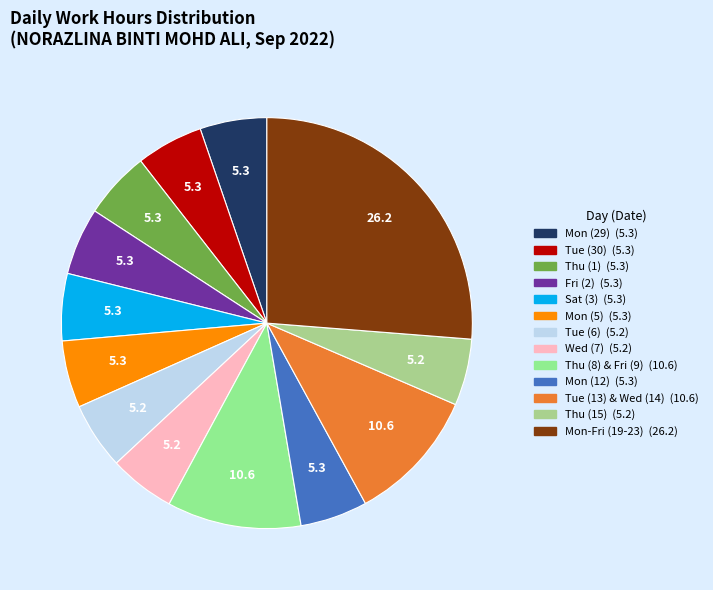

How many segments does this pie chart have?

13